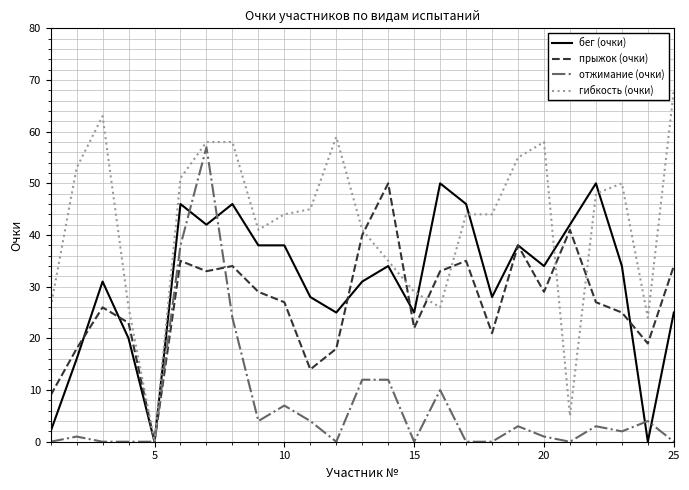

Which series has the largest total across all categories?

гибкость (очки)